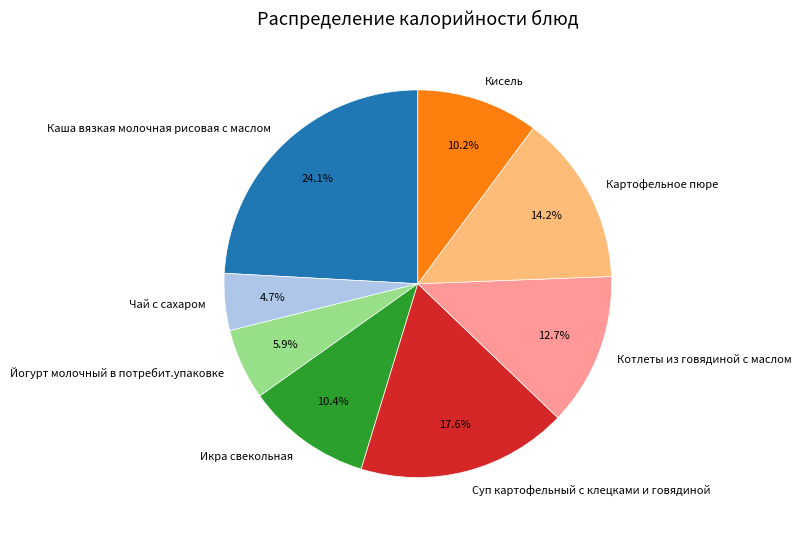

To the nearest percent, what portion does Картофельное пюре represent?

14%